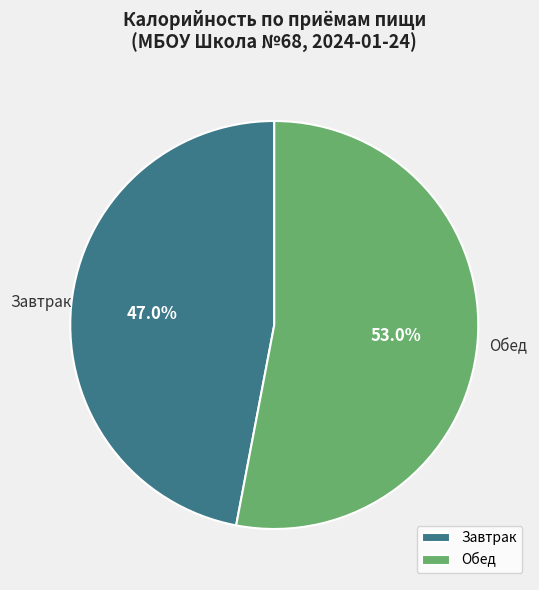

Do Завтрак and Обед together represent more than half of the pie?

Yes